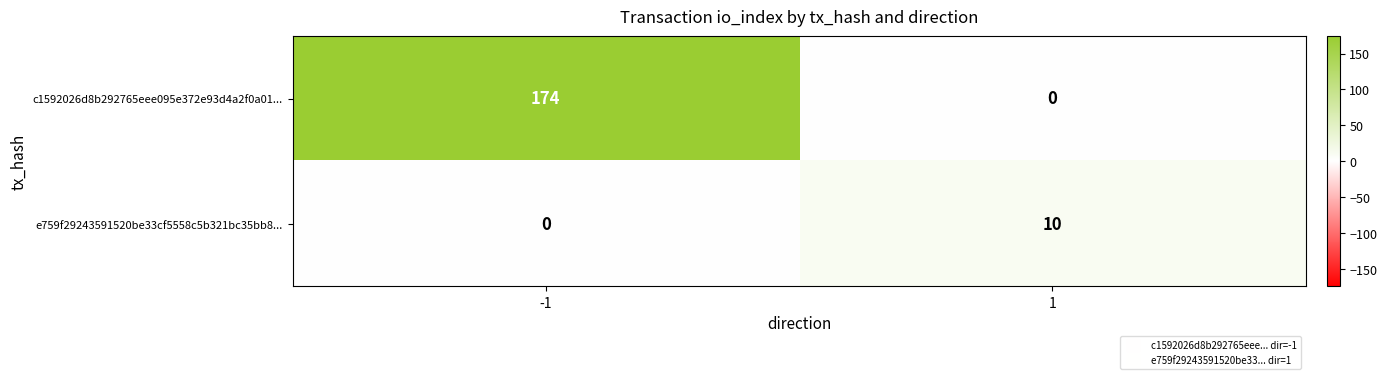

How many series are shown in this chart?

2